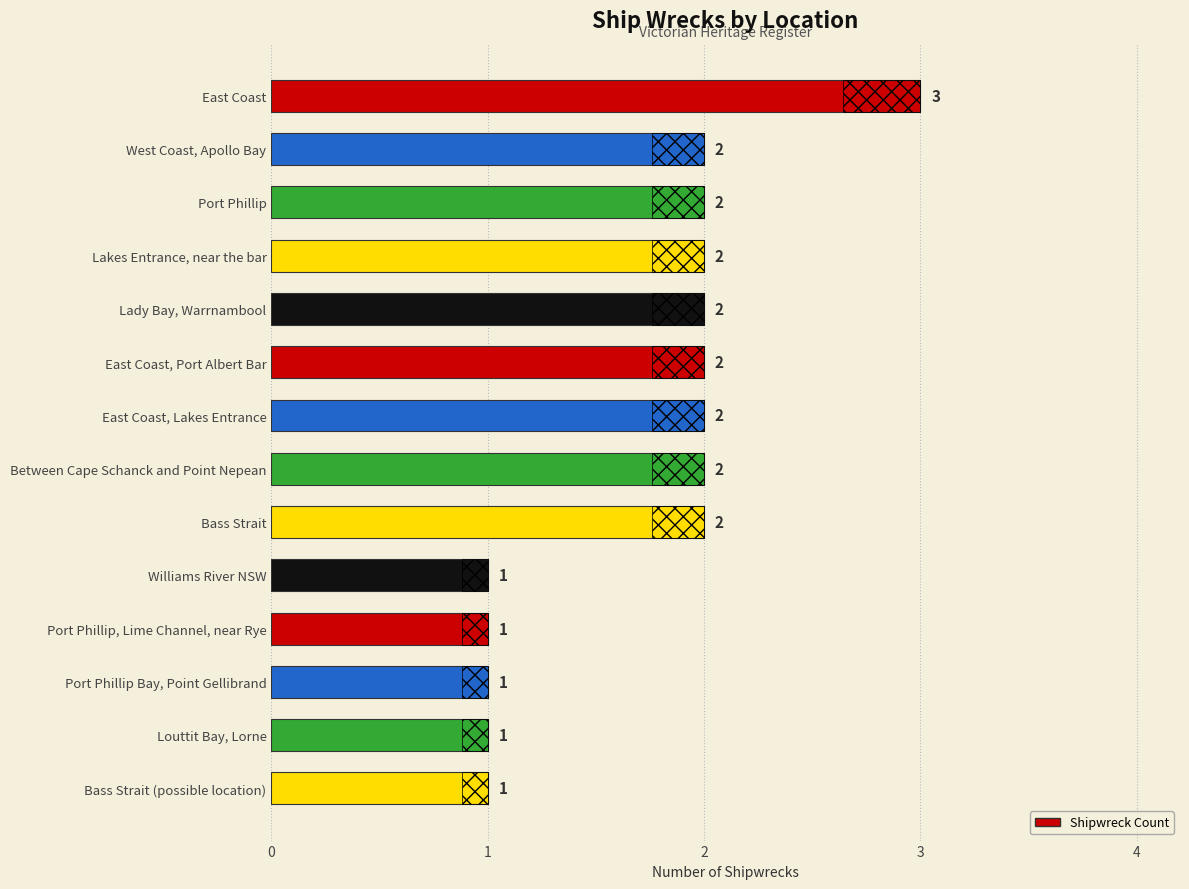

What is the change in value from Lakes Entrance, near the bar to Port Phillip Bay, Point Gellibrand?

-1